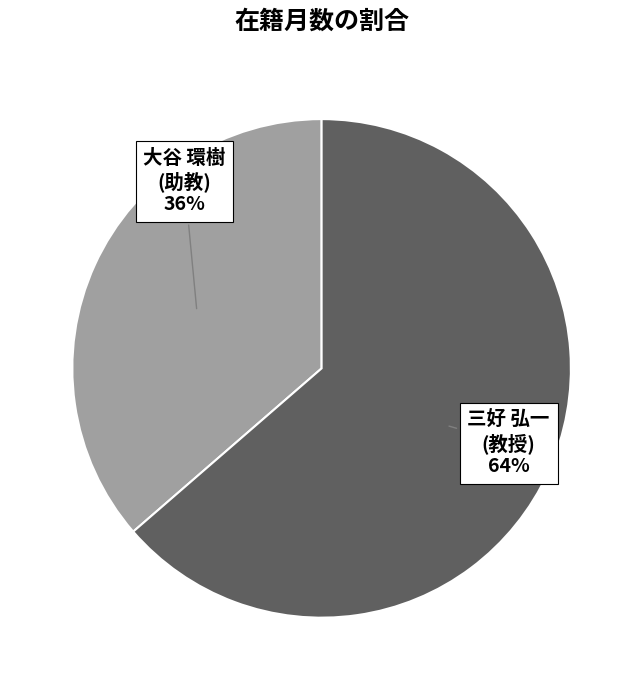

What is the majority slice?

三好 弘一 (教授)